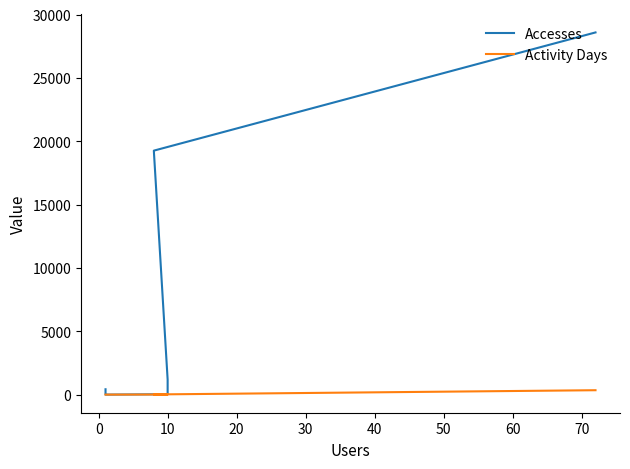

How many distinct data groups are displayed?

2